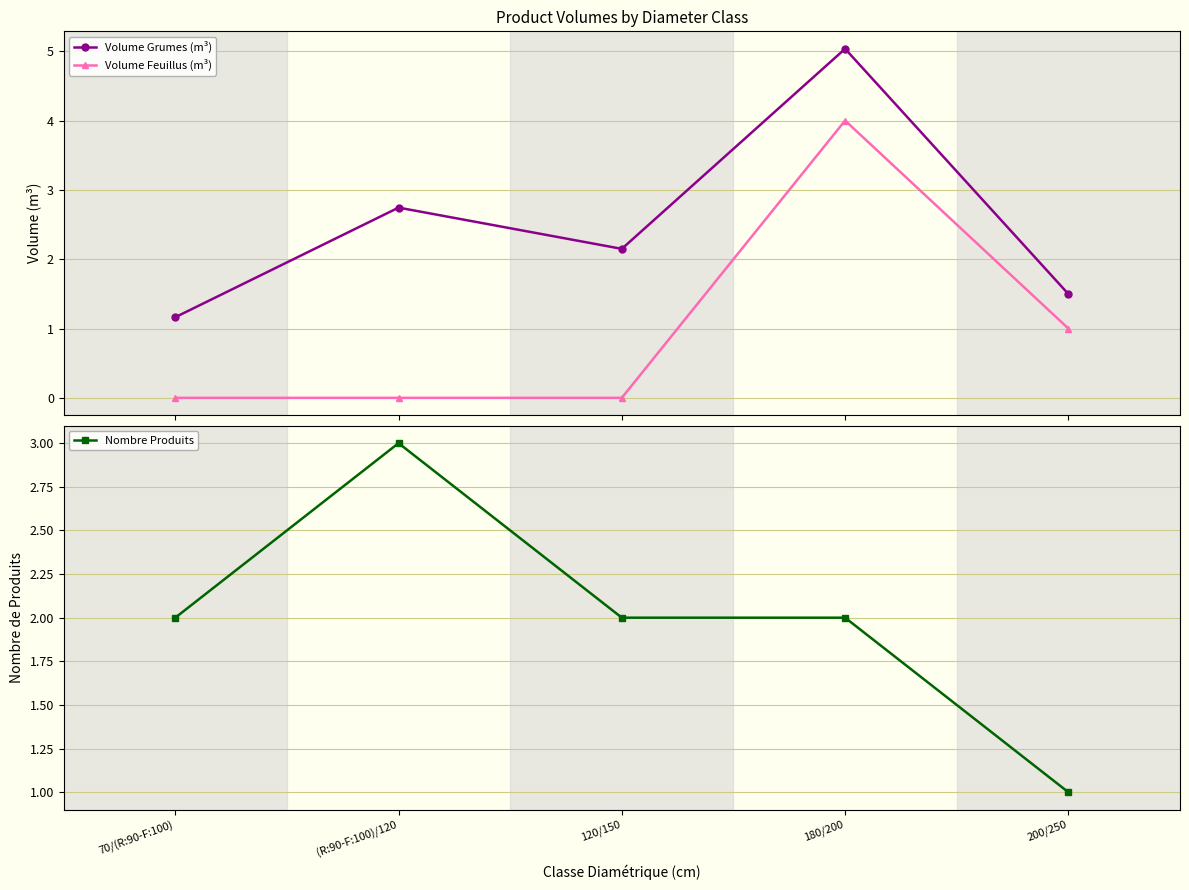

True or false: Volume Grumes (m³) has a value of 5.0 at 180/200.

True